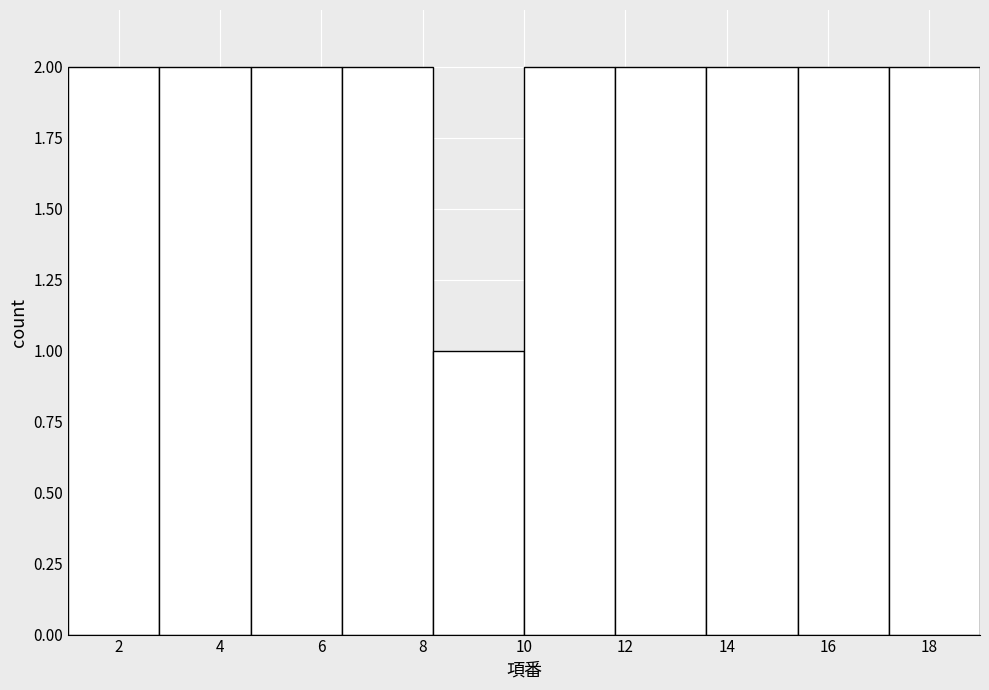

Reading left to right, transcribe this chart: for each bar, give the range it covers on the x-axis and its height. The values are not printed on the chart, so give them approximately, as read against the axis.

1.0 to 2.8: 2
2.8 to 4.6: 2
4.6 to 6.4: 2
6.4 to 8.2: 2
8.2 to 10.0: 1
10.0 to 11.8: 2
11.8 to 13.6: 2
13.6 to 15.4: 2
15.4 to 17.2: 2
17.2 to 19.0: 2